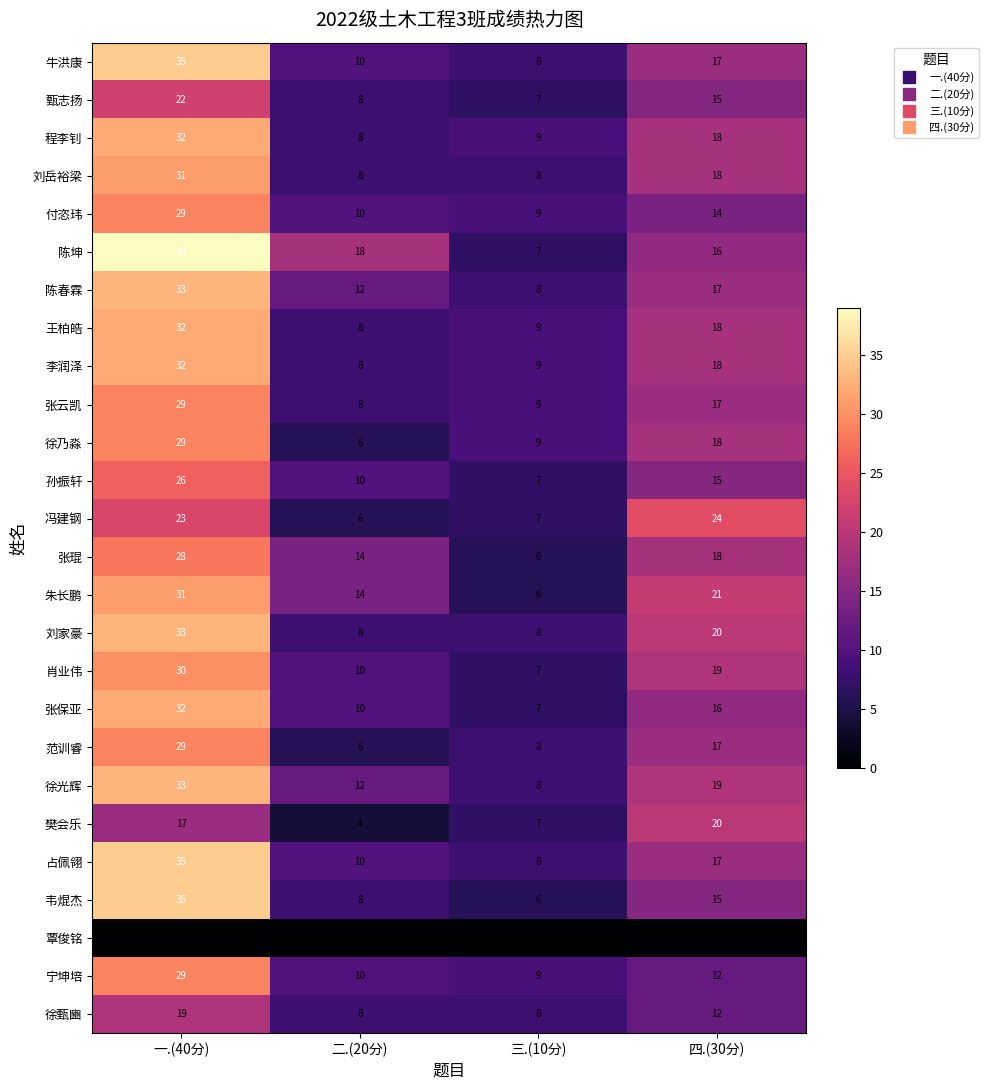

Which series has the widest spread of values?

陈坤